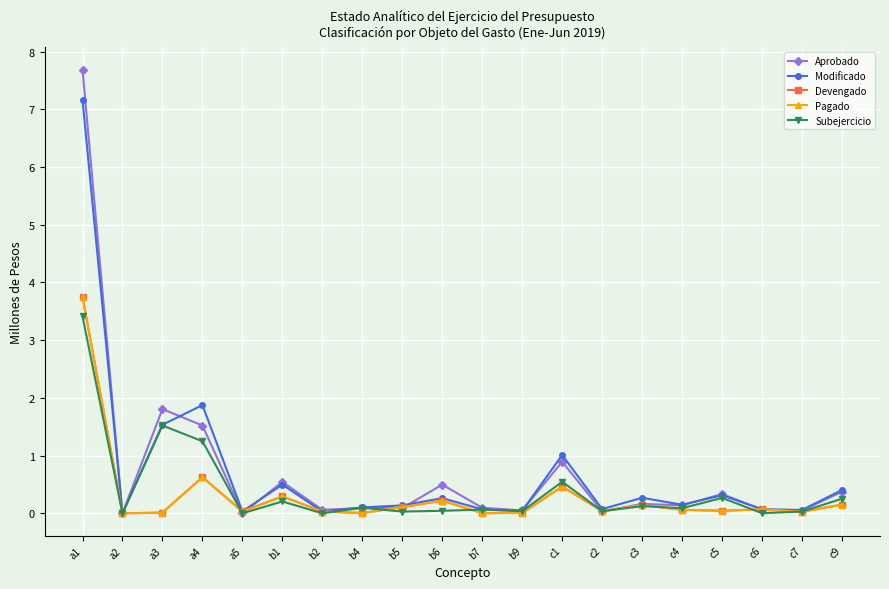

True or false: Subejercicio has a value of 0.1 at c3.

True